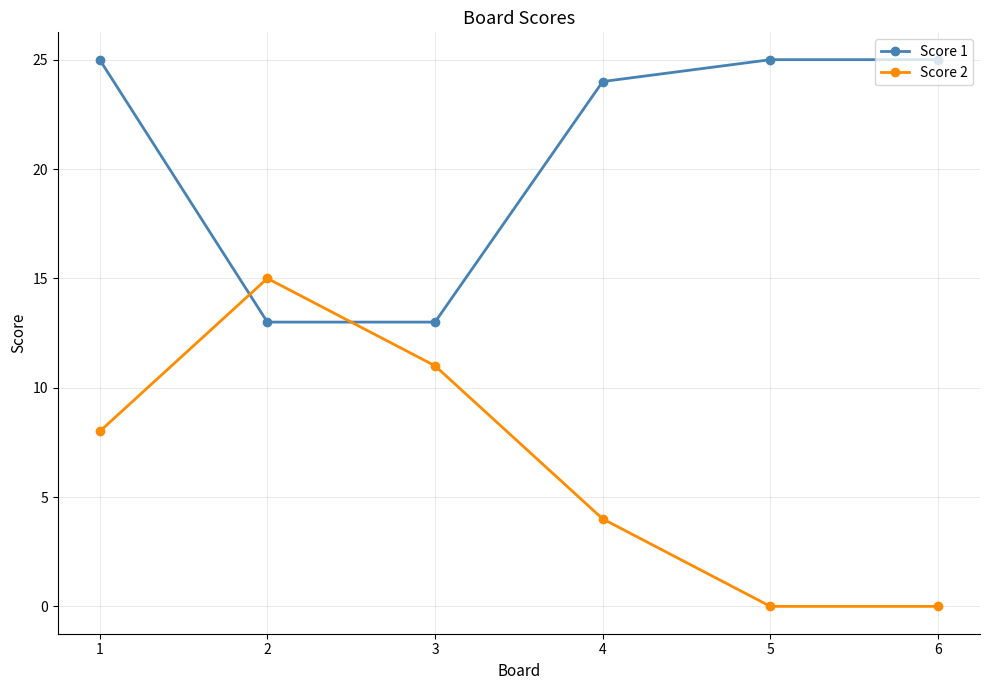

What are all the series names shown in the legend?

Score 1, Score 2